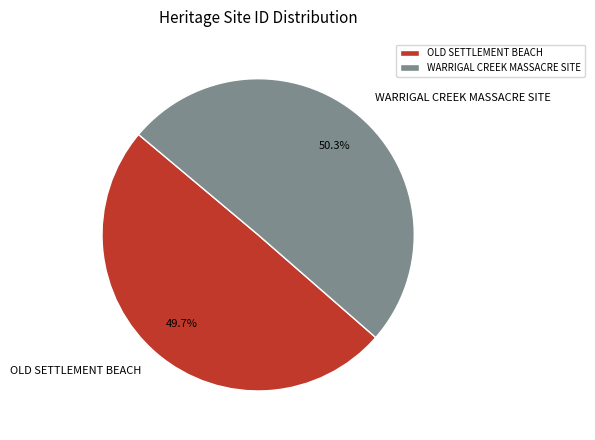

Combined, what portion of the pie is OLD SETTLEMENT BEACH and WARRIGAL CREEK MASSACRE SITE?

100.0%